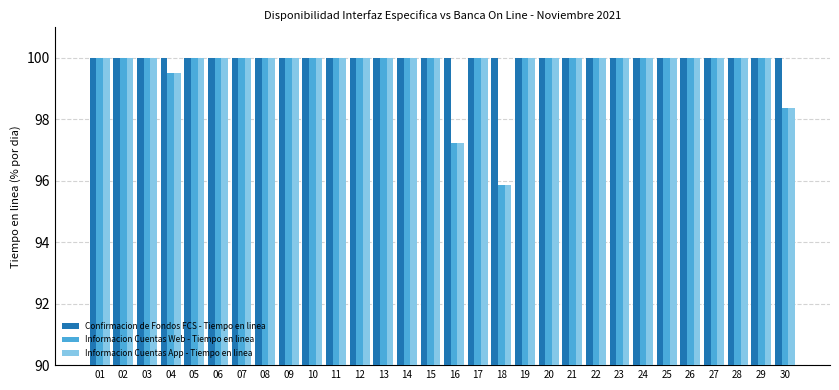

What is the sum of all Informacion Cuentas Web - Tiempo en linea values?

2991.0